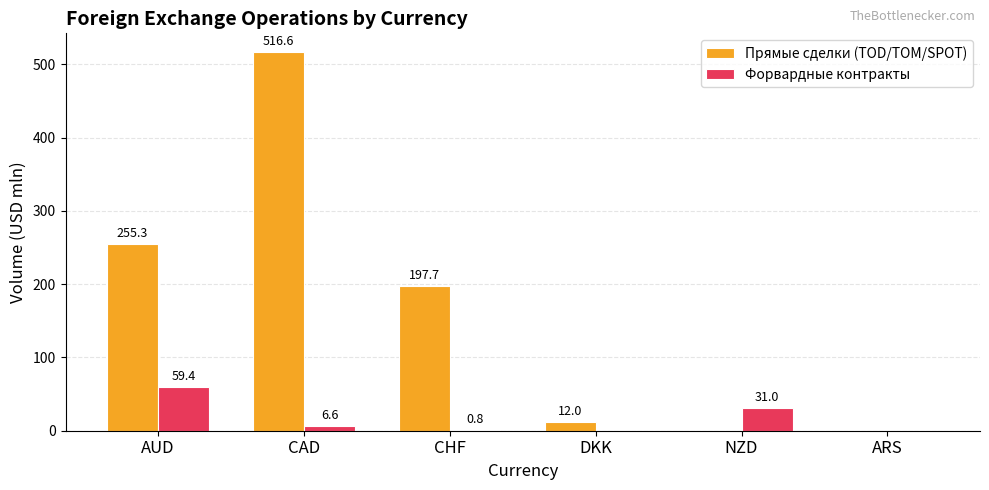

At which label does Прямые сделки (TOD/TOM/SPOT) first exceed 197?

AUD